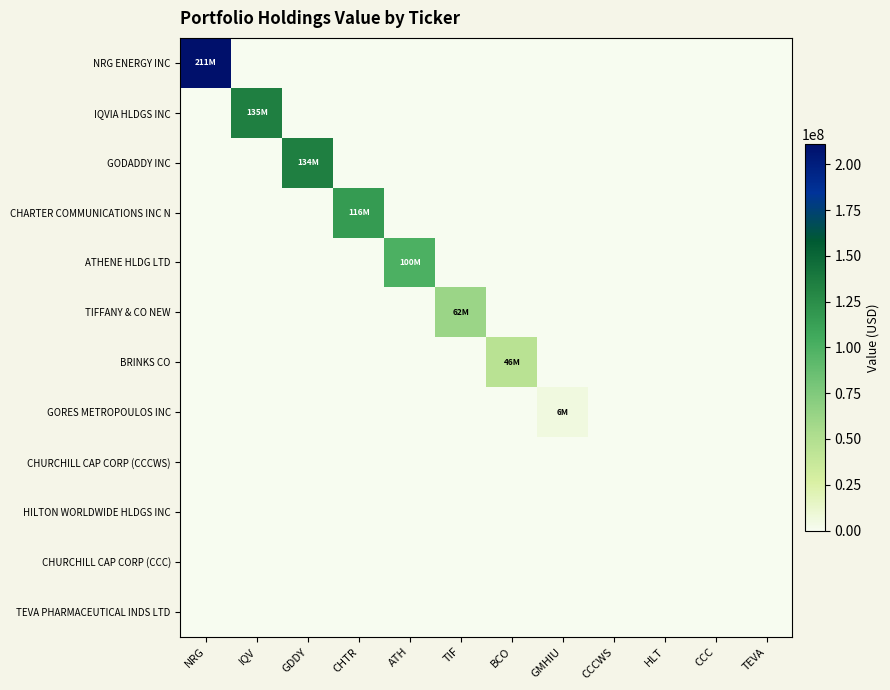

Rank the series by their maximum value, from lowest to highest.

CHURCHILL CAP CORP (CCCWS), HILTON WORLDWIDE HLDGS INC, CHURCHILL CAP CORP (CCC), TEVA PHARMACEUTICAL INDS LTD, GORES METROPOULOS INC, BRINKS CO, TIFFANY & CO NEW, ATHENE HLDG LTD, CHARTER COMMUNICATIONS INC N, GODADDY INC, IQVIA HLDGS INC, NRG ENERGY INC